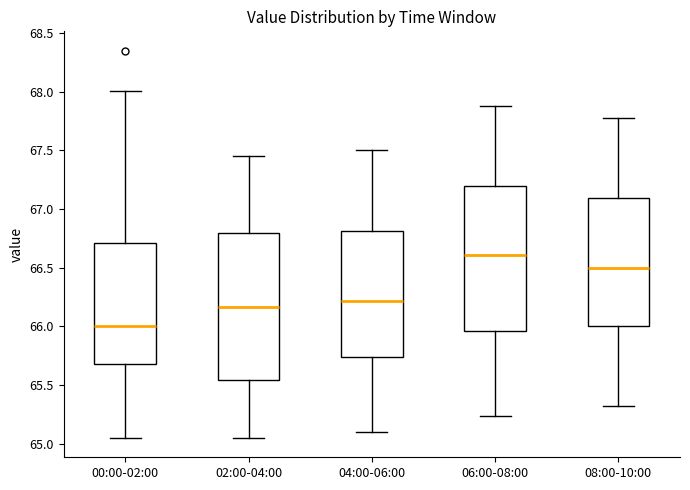

Which box's median line is the lowest?

00:00-02:00